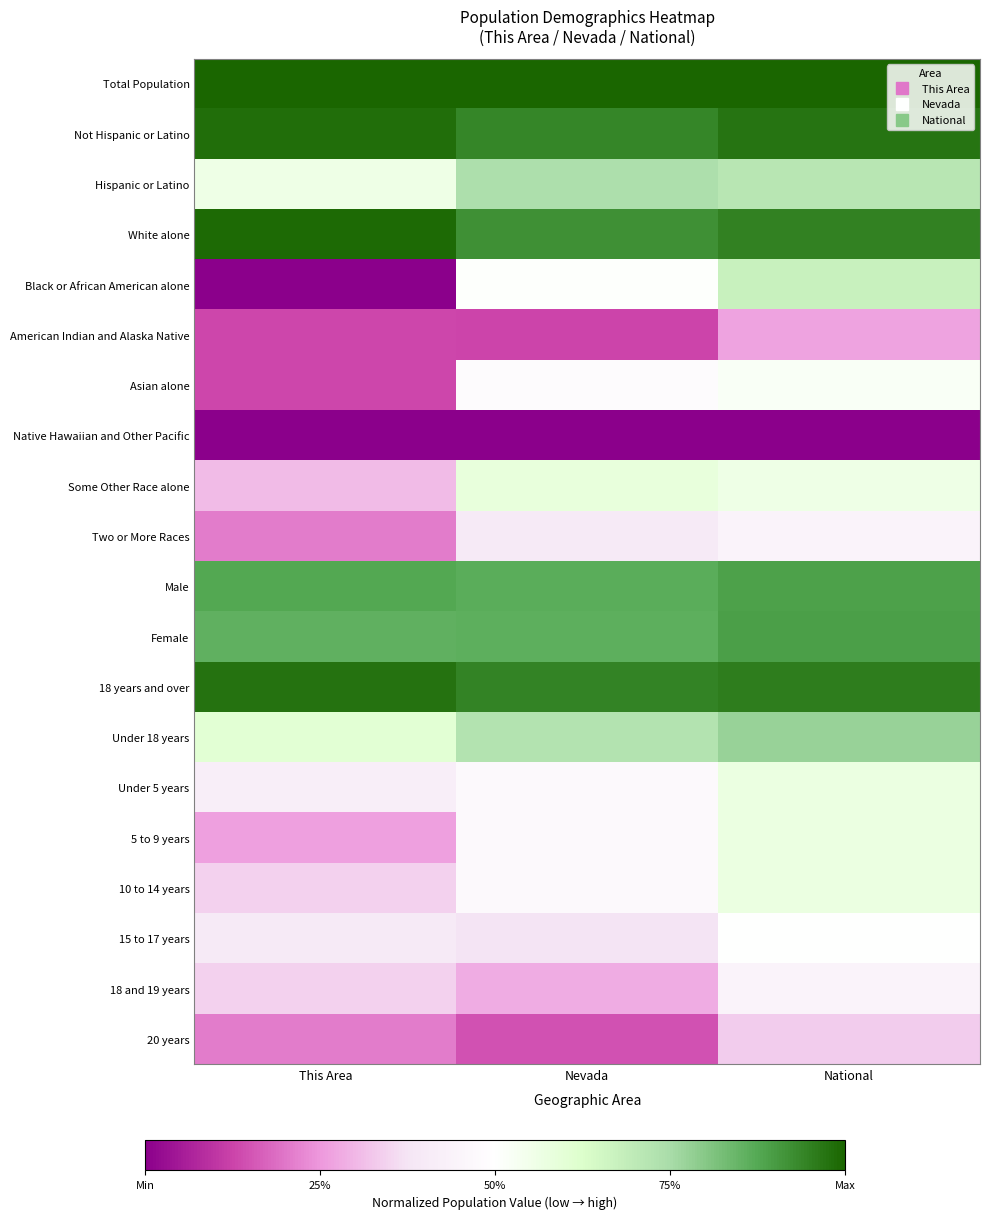

What is the total value across all series at This Area?

9.6